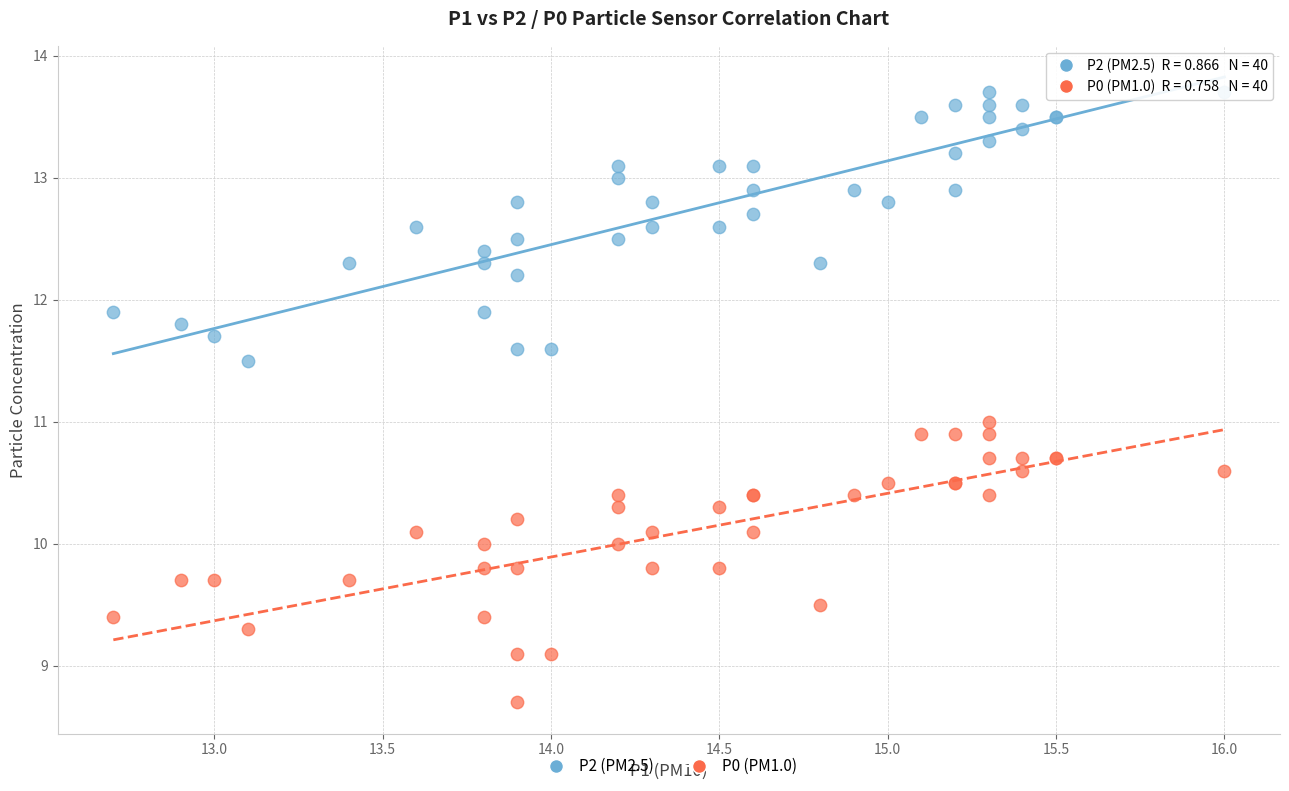

Which series contains the lowest Y value?

P0 (PM1.0)